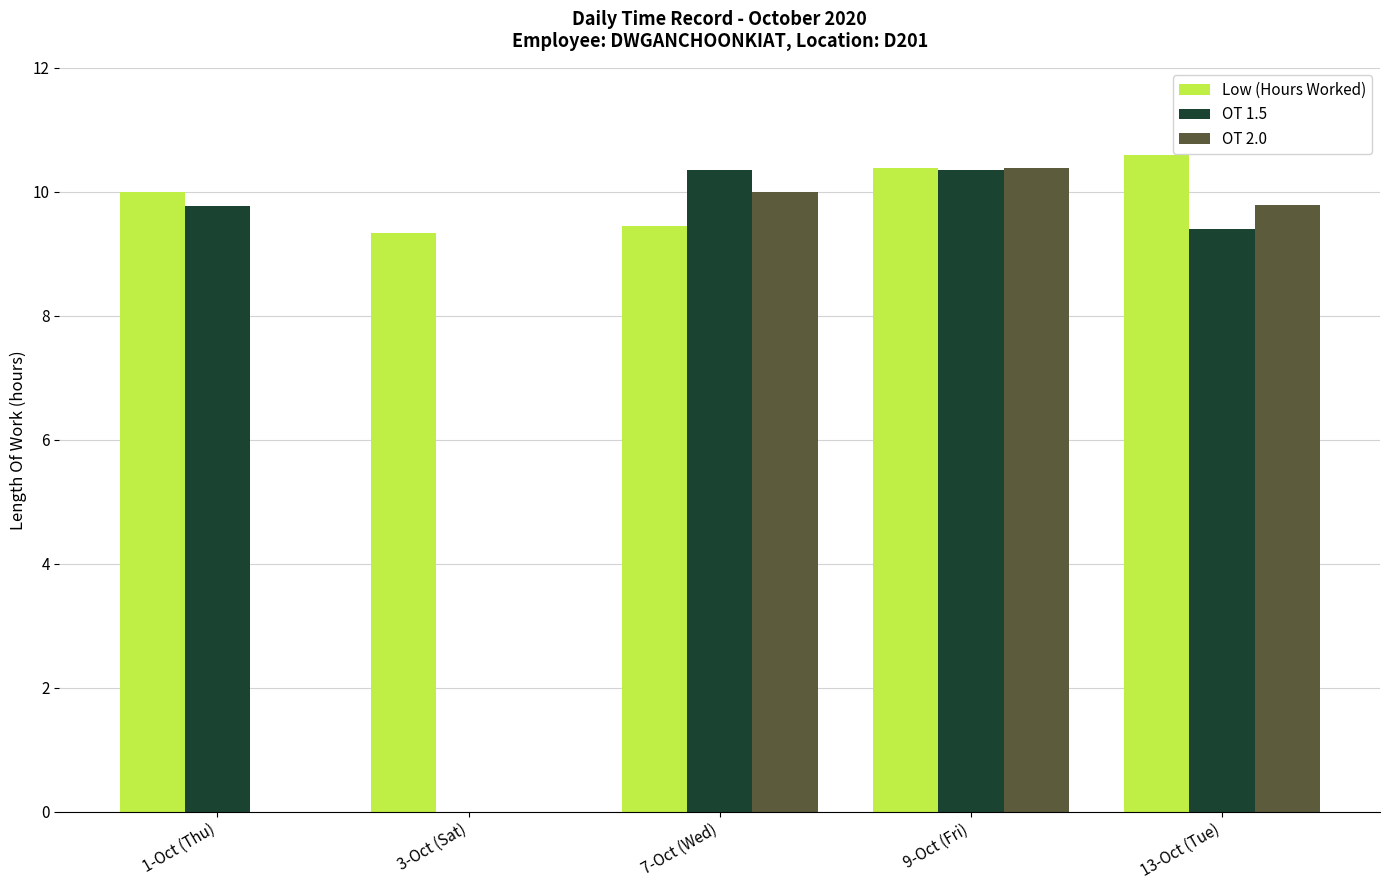

What is the maximum value shown in the chart?

10.6